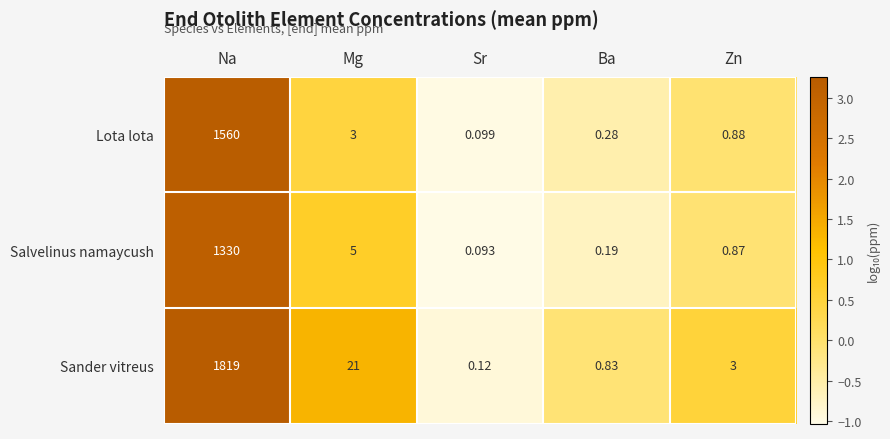

At which label does Sander vitreus reach its peak?

Na